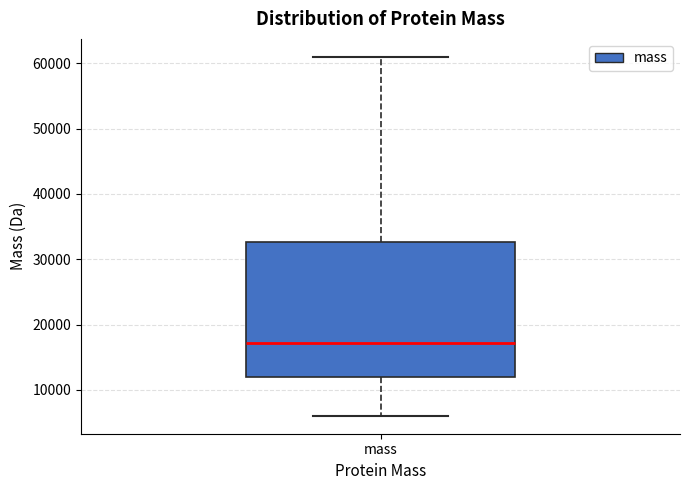

Where is the upper edge of the box for mass on the y-axis? The values are not printed on the chart, so give them approximately, as read against the axis.

33000